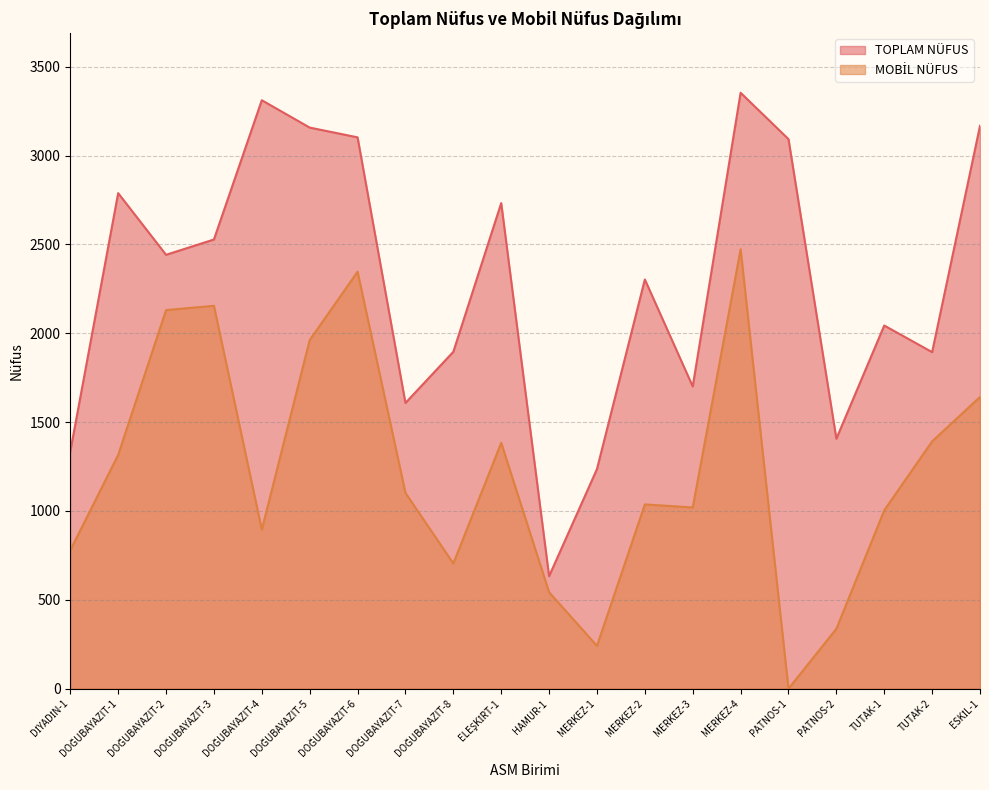

At which category is the sum across all series the highest?

MERKEZ-4